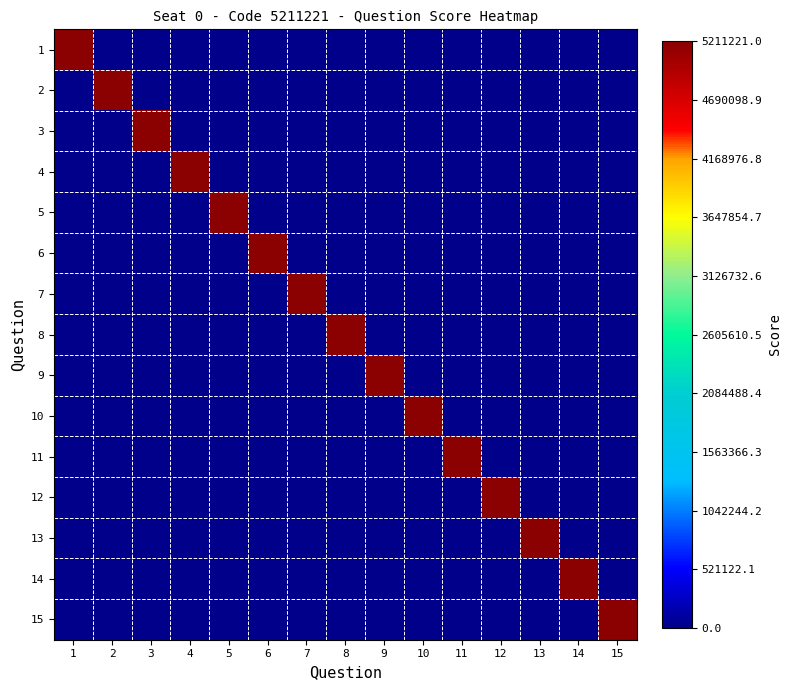

What is the difference between the highest and lowest values at 15?

1